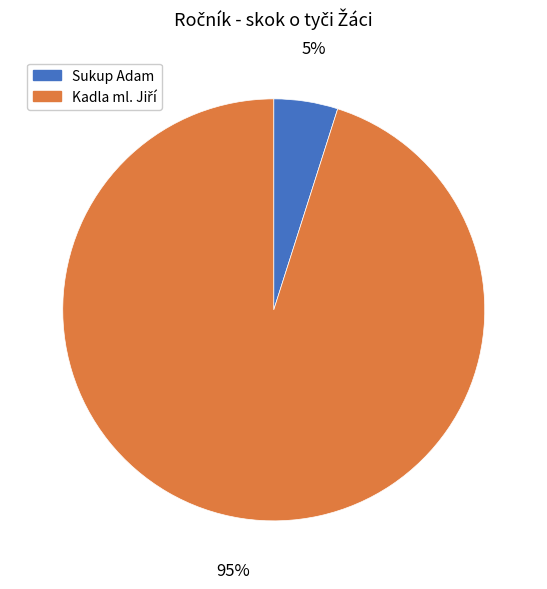

True or false: Sukup Adam accounts for 11% of the total.

False